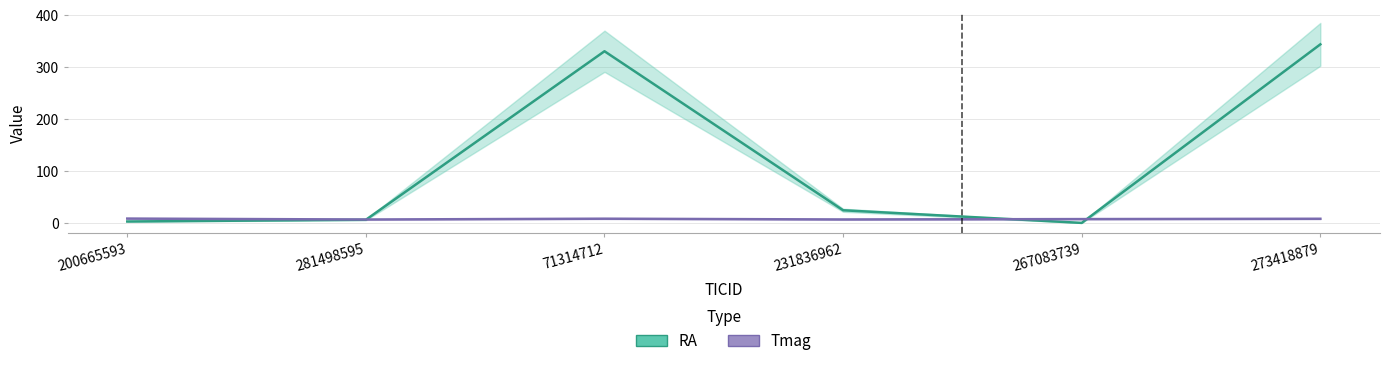

What position from the right is 71314712?

4